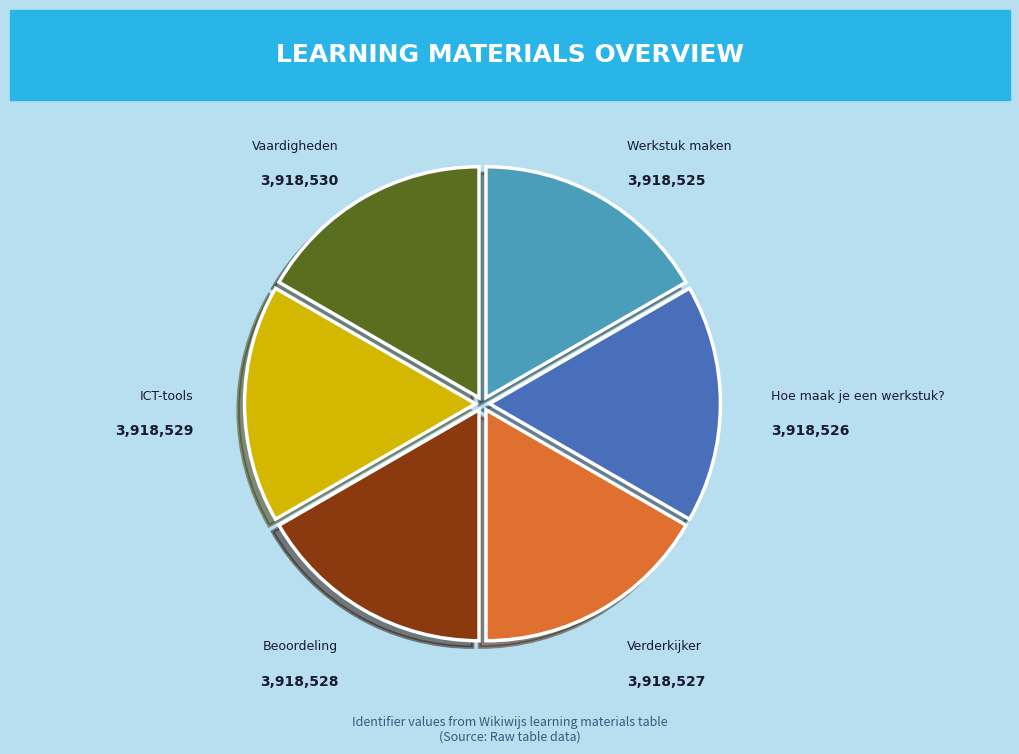

True or false: ICT-tools accounts for 31% of the total.

False